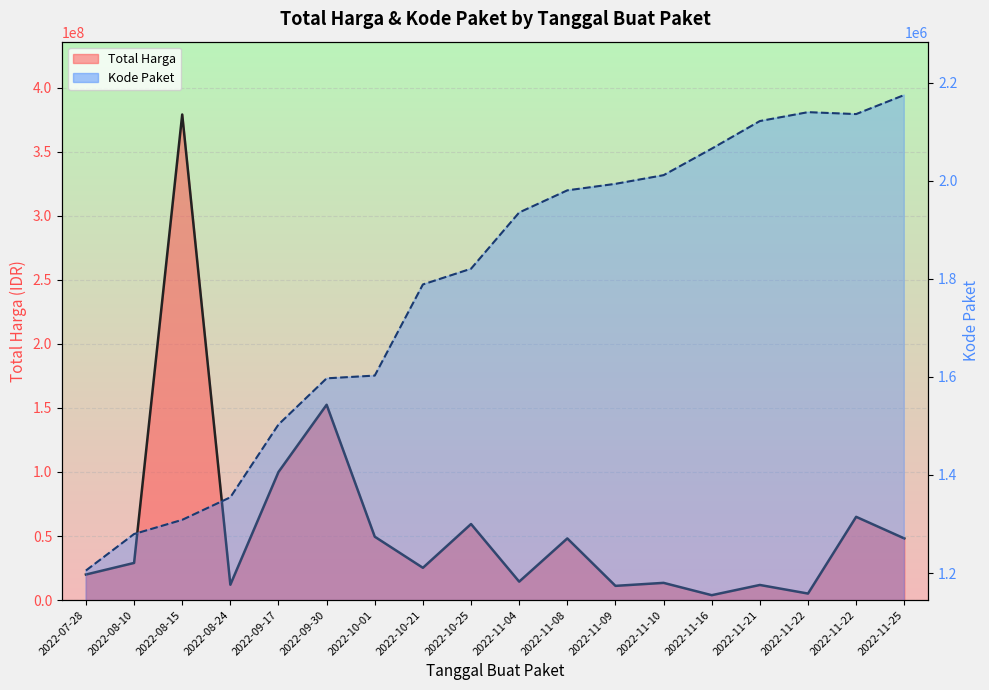

In Kode Paket line, how many points are higher than both neighbors (excluding endpoints)?

1